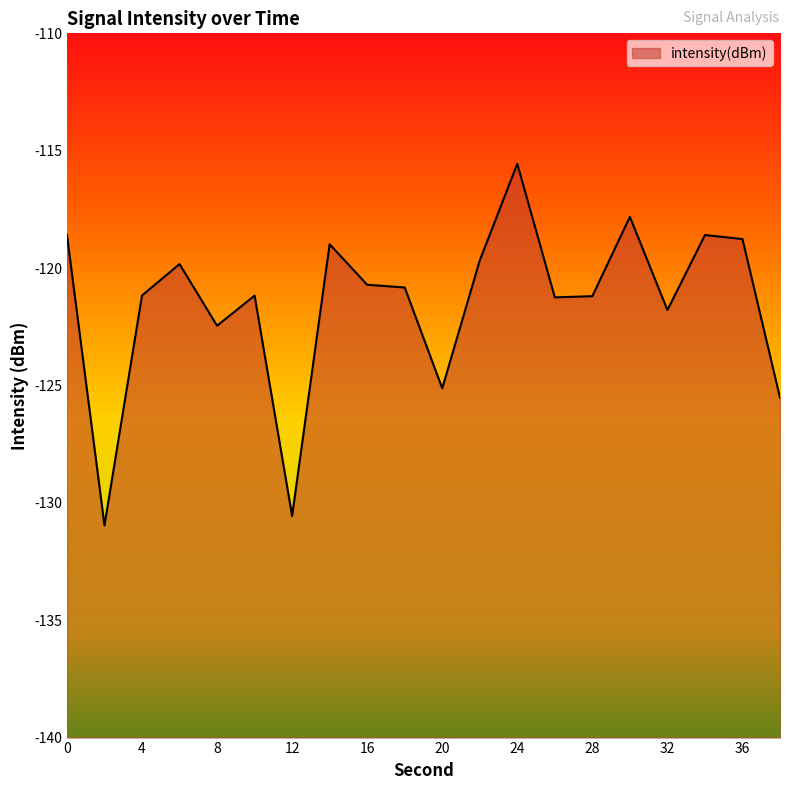

Reading right to left, what are all the values shown in this chart?

-125.5	-118.8	-118.6	-121.8	-117.8	-121.2	-121.2	-115.6	-119.7	-125.1	-120.8	-120.7	-119.0	-130.6	-121.2	-122.5	-119.8	-121.2	-131.0	-118.6